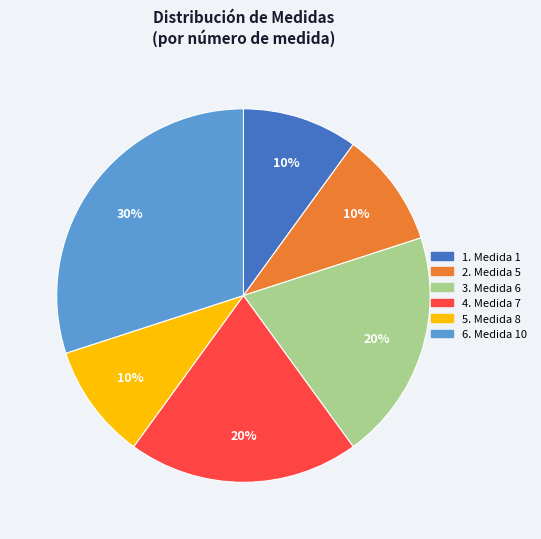

Does any single category account for the majority?

No